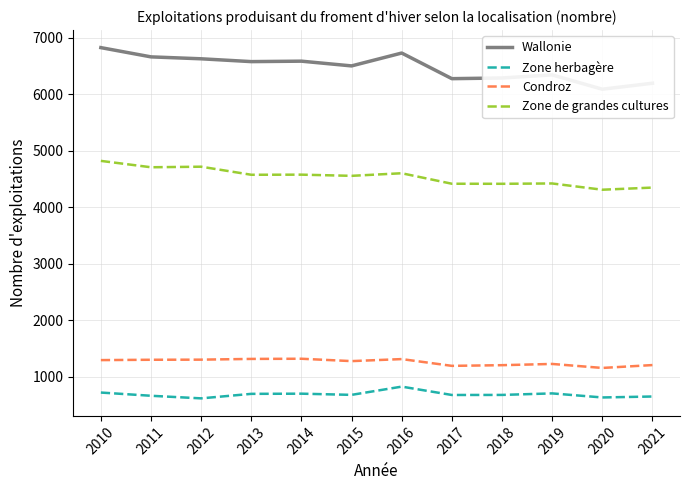

How many lines are shown in the chart?

4